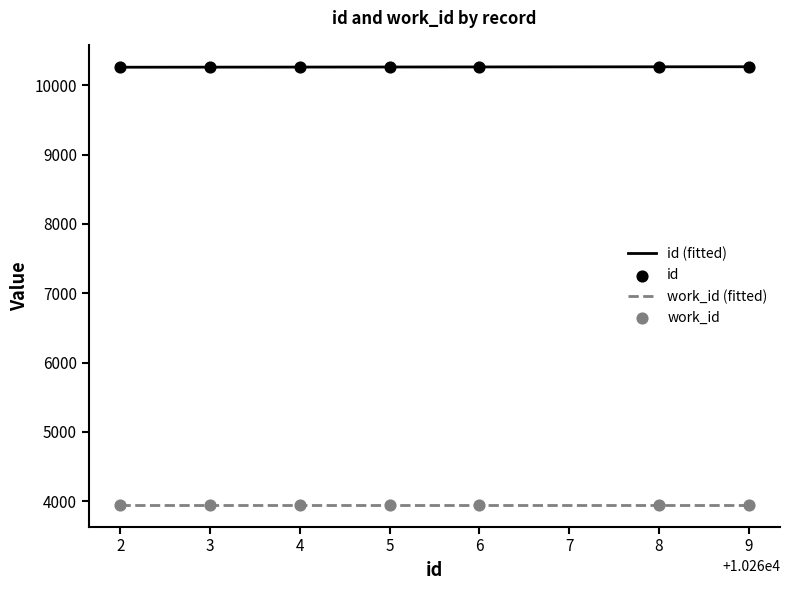

True or false: work_id (fitted) and id (fitted) intersect in this chart.

False